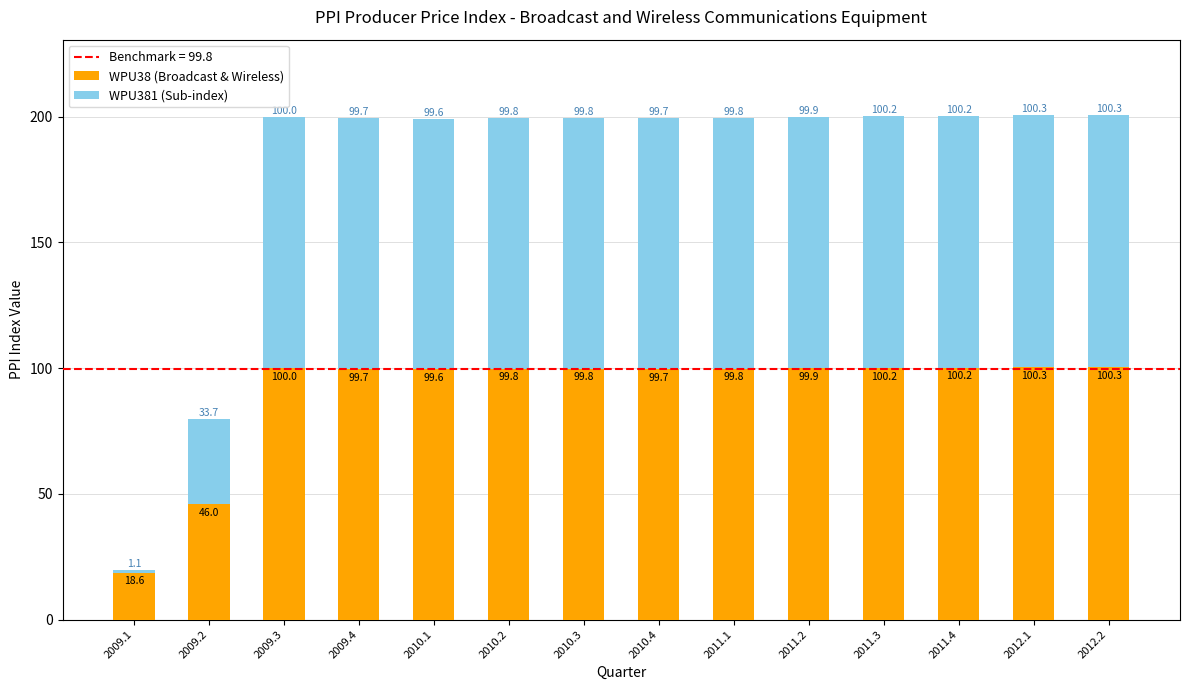

What is the maximum value for WPU38 (Broadcast & Wireless)?

100.3